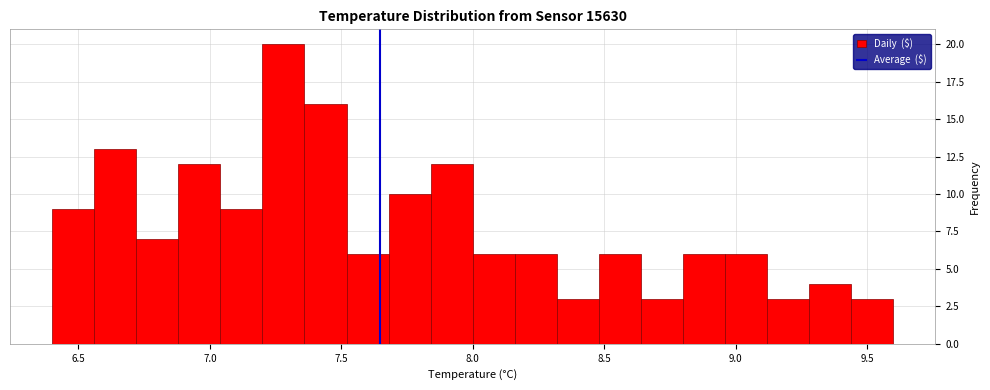

Around what value on the x-axis is the tallest bar? Give the approximate position of its centre, as read against the axis.

7.30